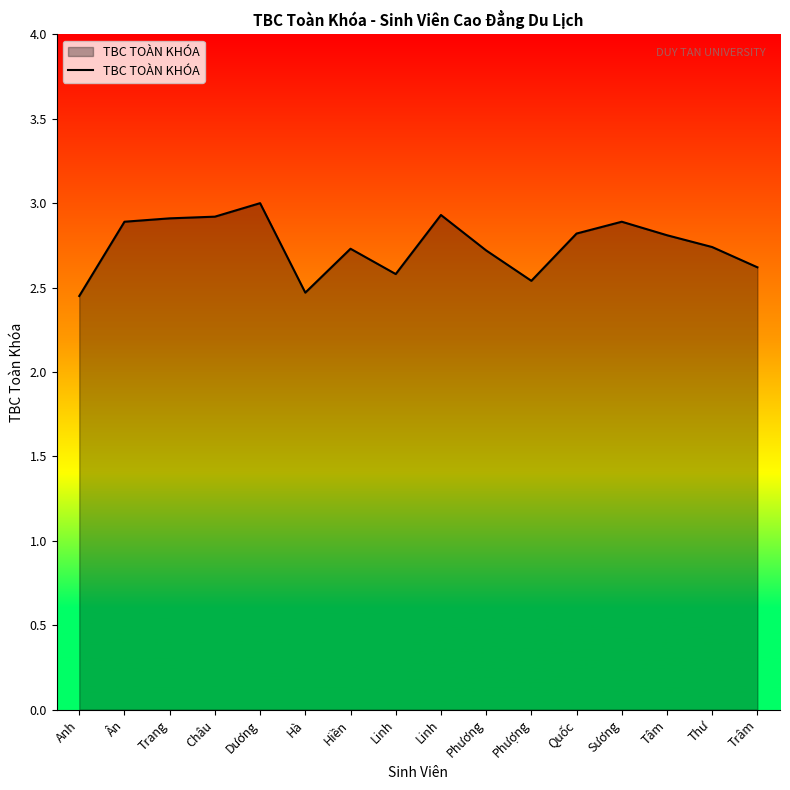

What is the sum of all values?

44.0